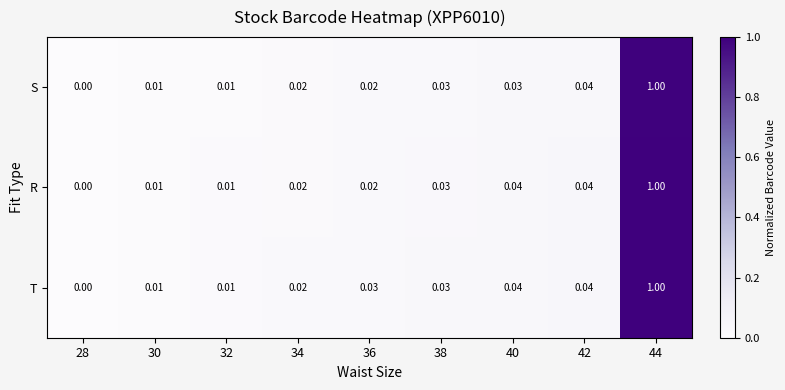

Is the value of R at 38 greater than the value of T at 28?

Yes